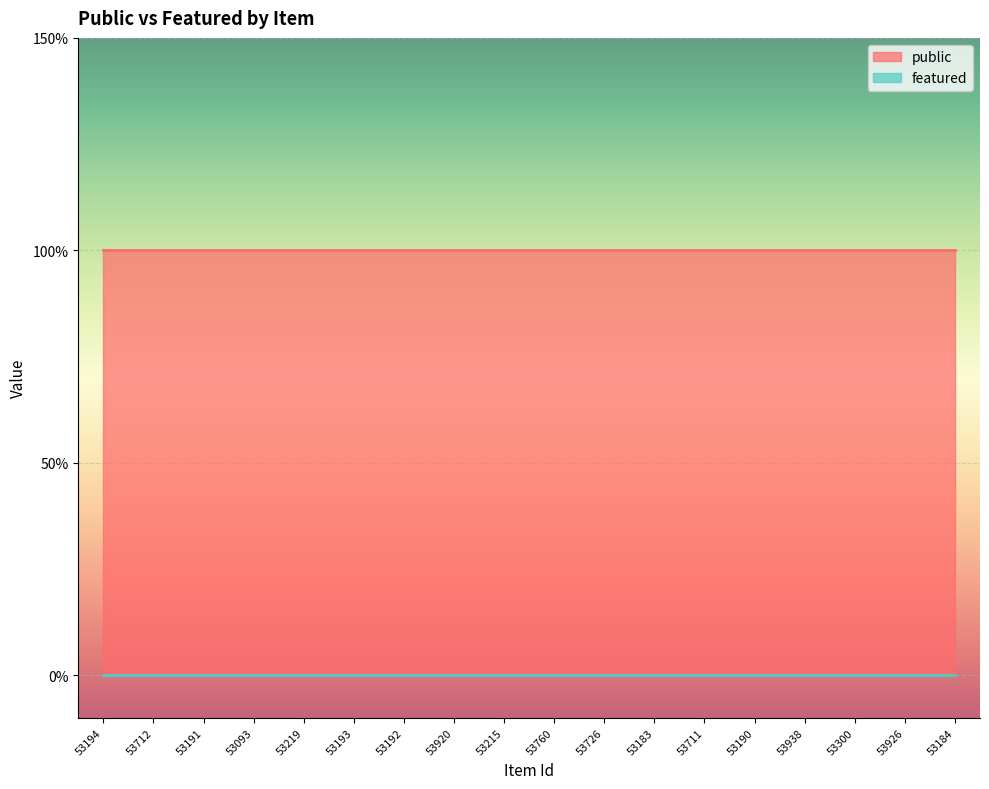

What is the label of the 2nd point from the right?

53926